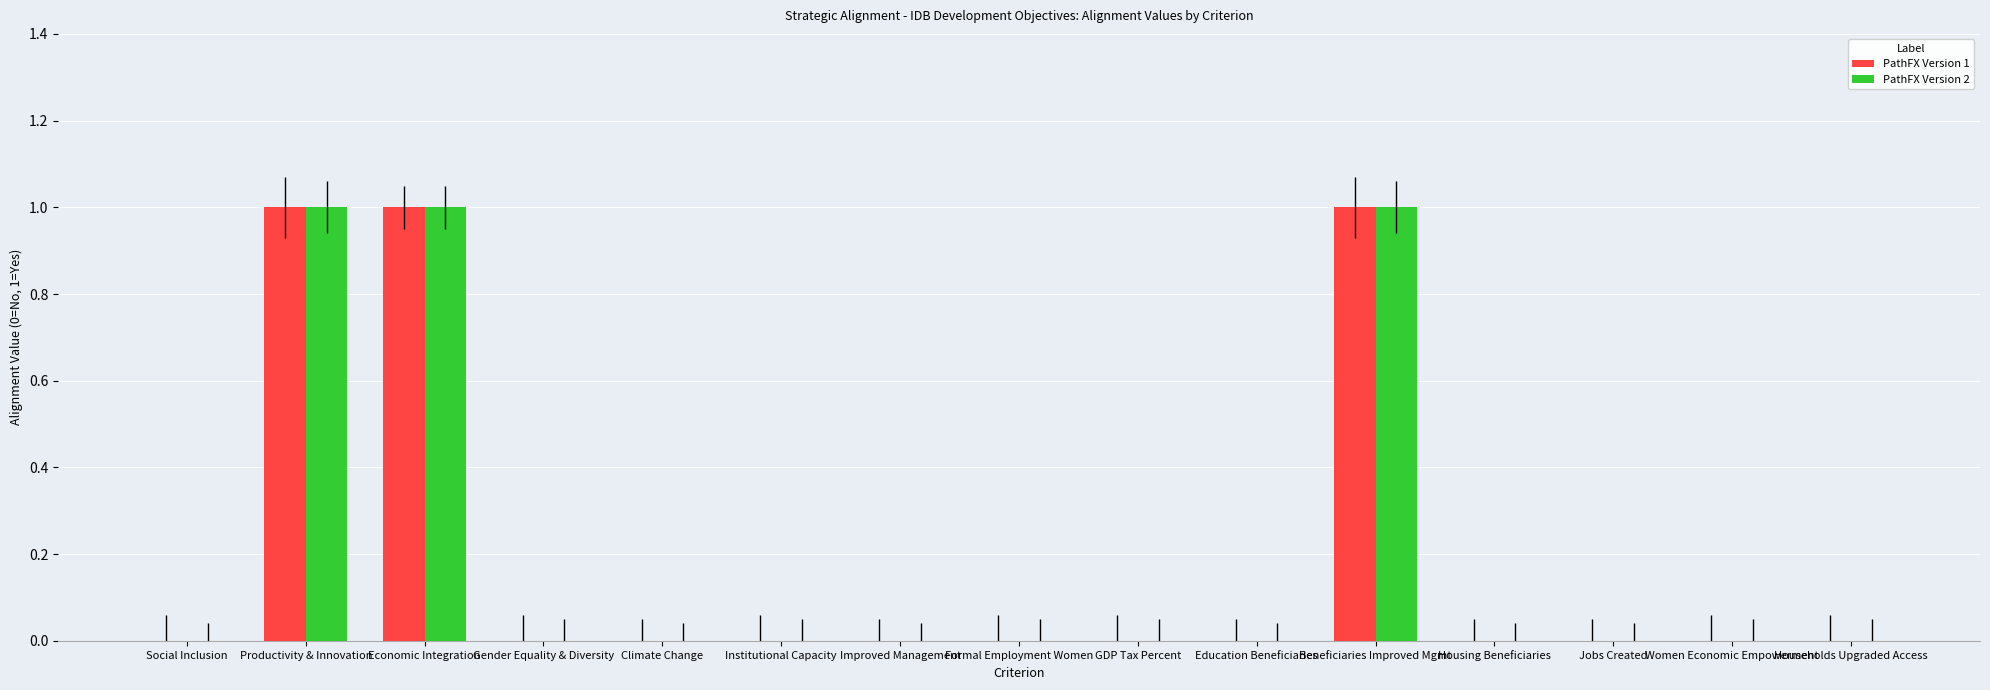

Is the value of PathFX Version 1 at Beneficiaries Improved Mgmt greater than the value of PathFX Version 2 at Improved Management?

Yes